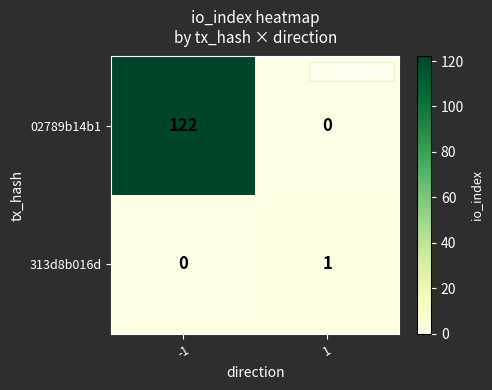

The 02789b14b1 series shows 122 at -1. True or false?

True